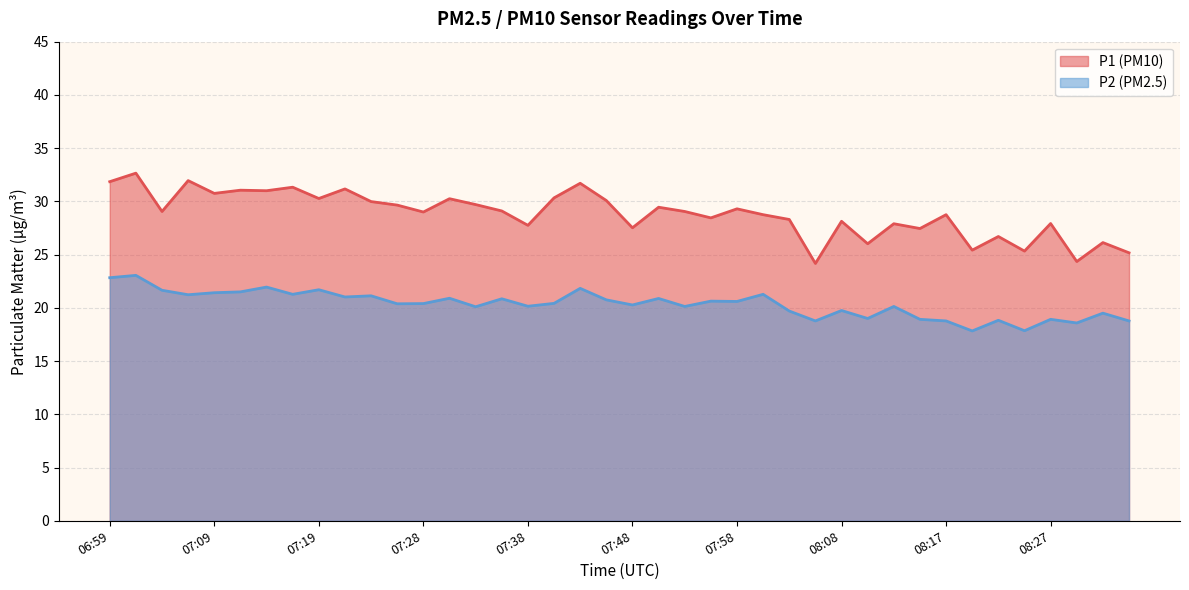

What is the sum of all P2 values?

813.6